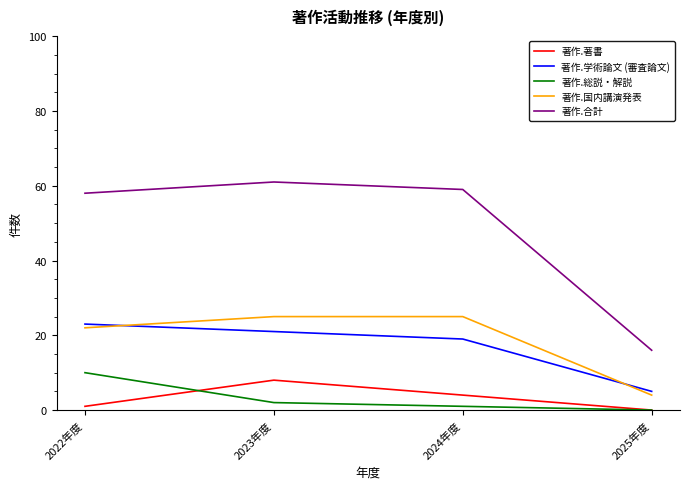

Which series has the largest range (max minus min)?

著作.合計